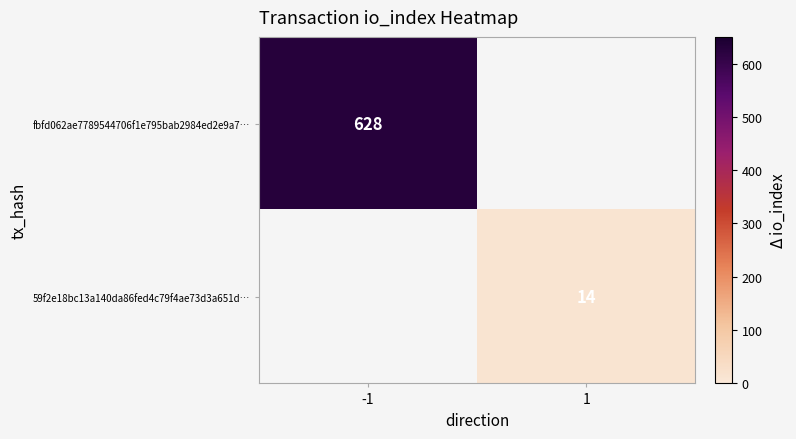

Is it true that 59f2e18bc13a140da86fed4c79f4ae73d3a651d… equals 9 at 1?

False